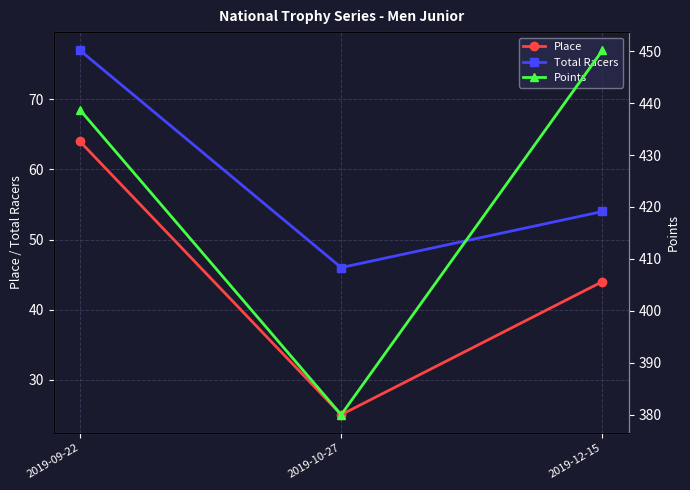

Does the chart have visible grid lines?

Yes